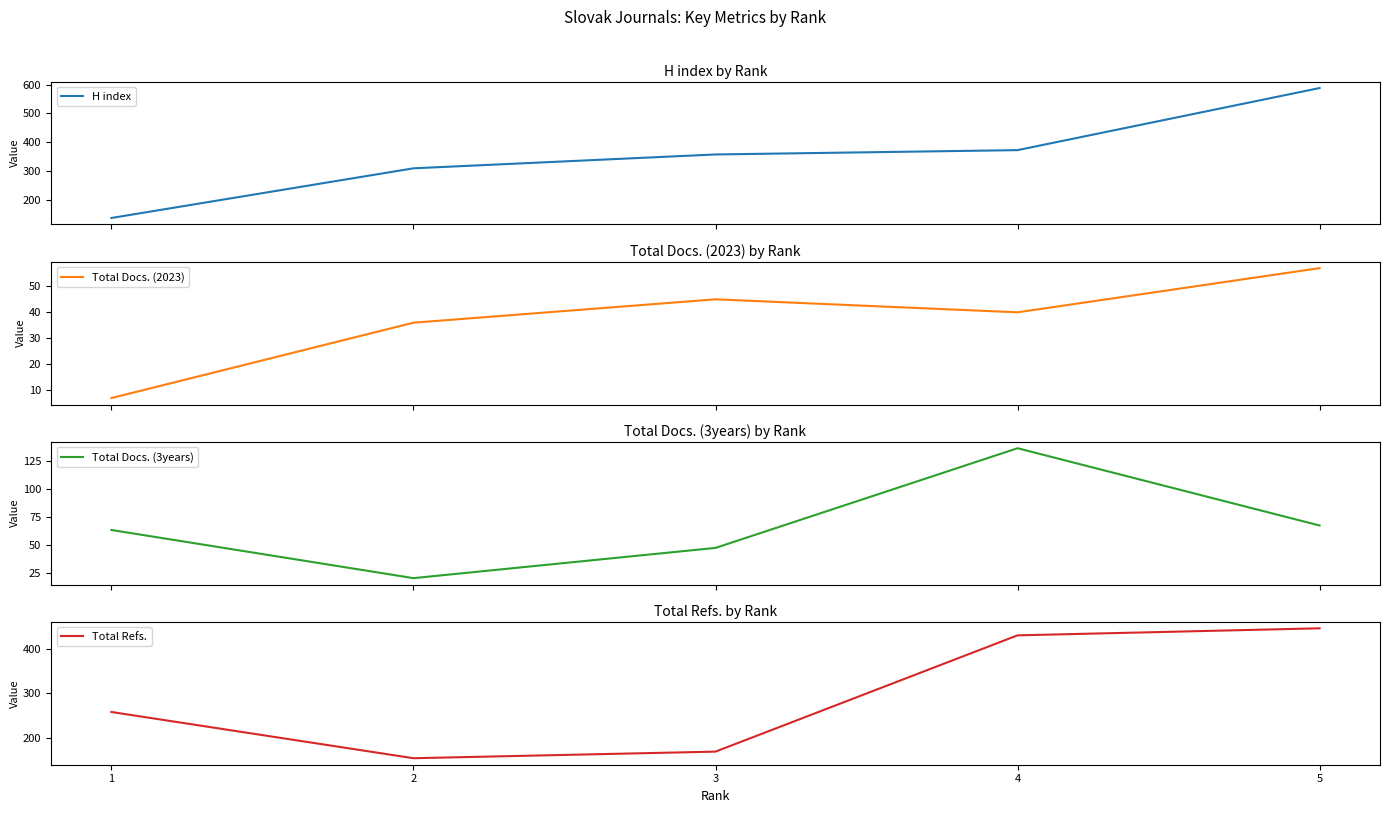

At how many categories does at least one series exceed 85?

5